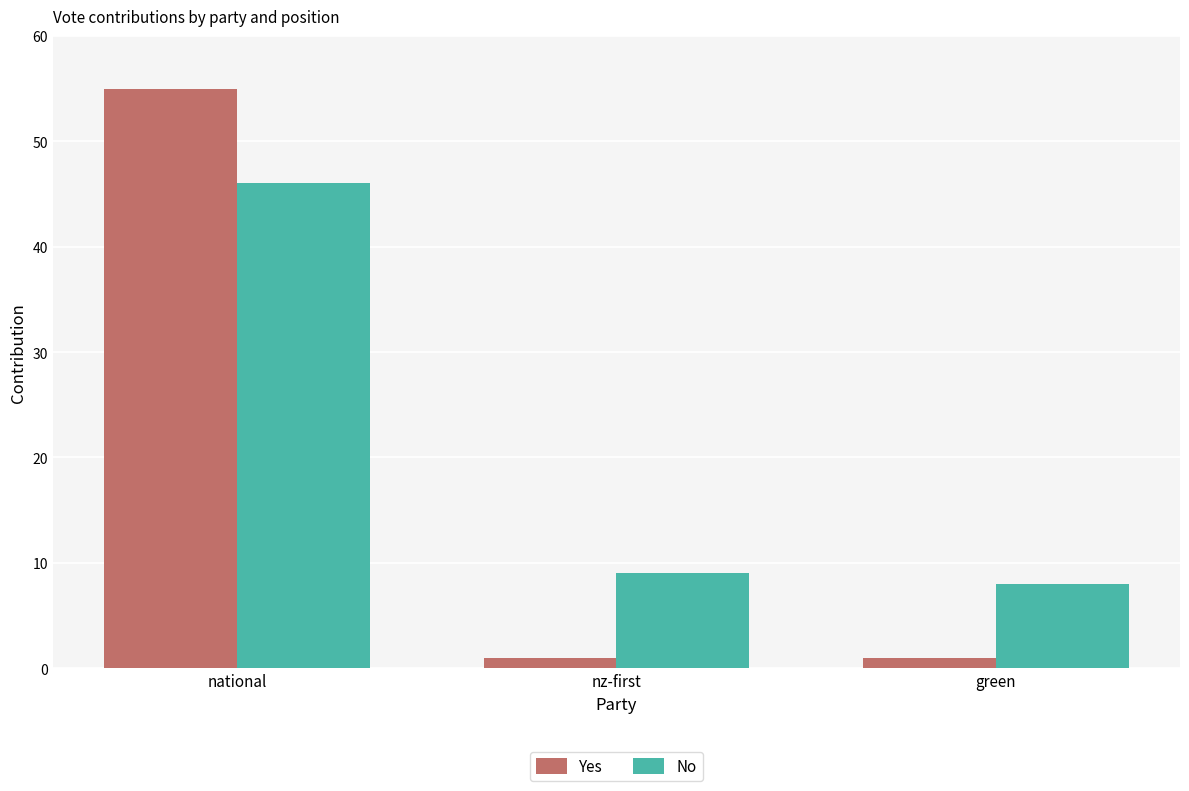

Does the chart contain stacked bars?

No